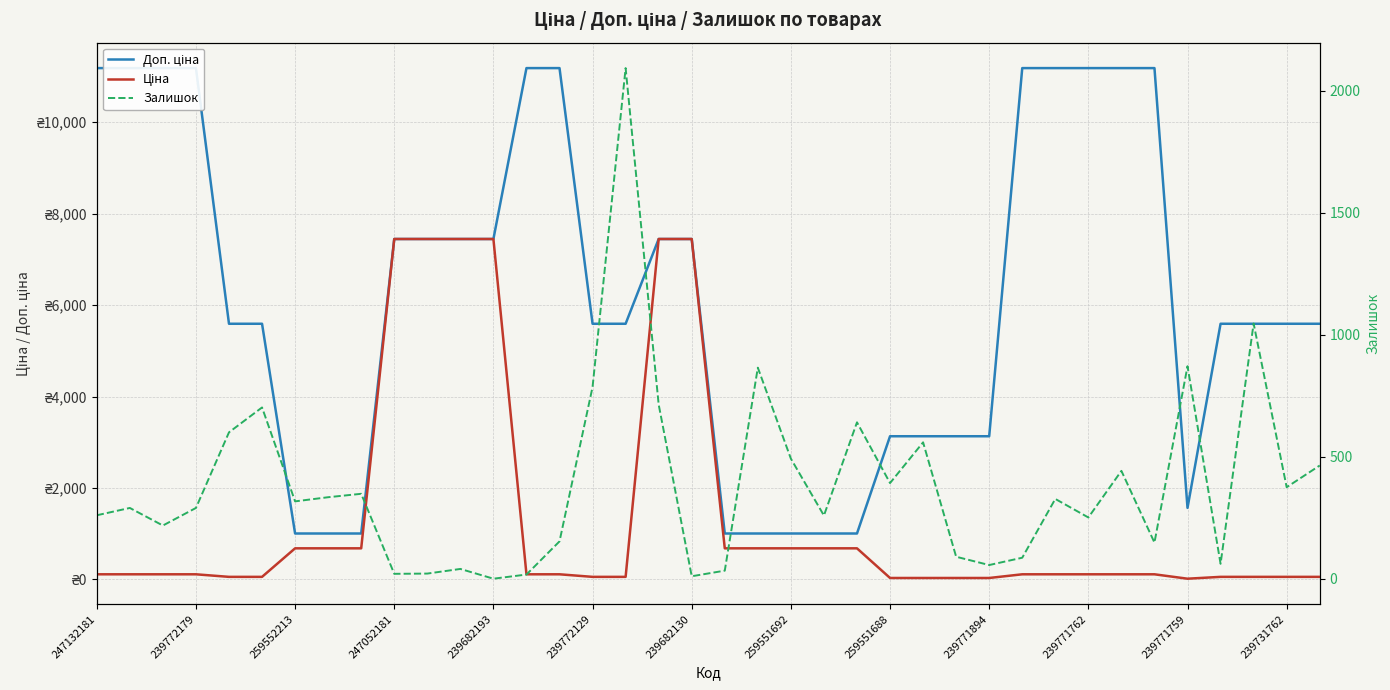

What is the greatest value displayed?

11182.0